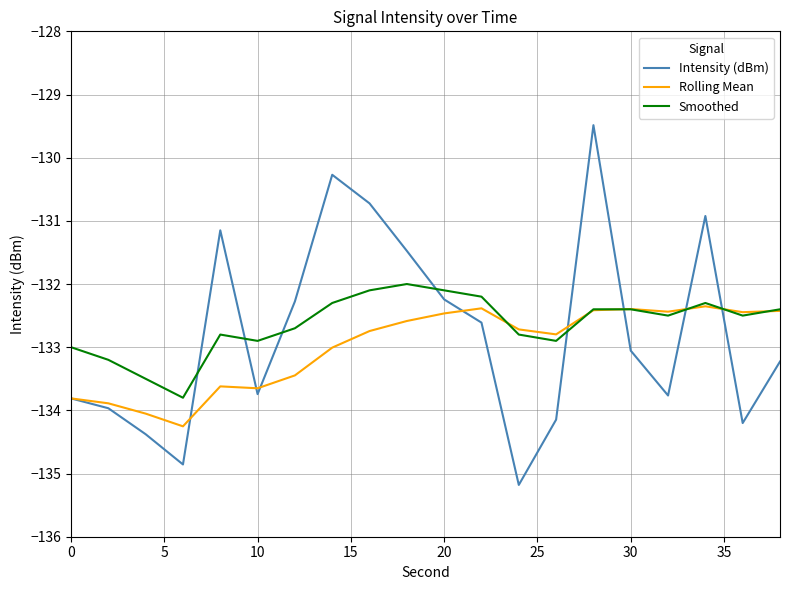

What is the average value of the Smoothed series?

-132.6